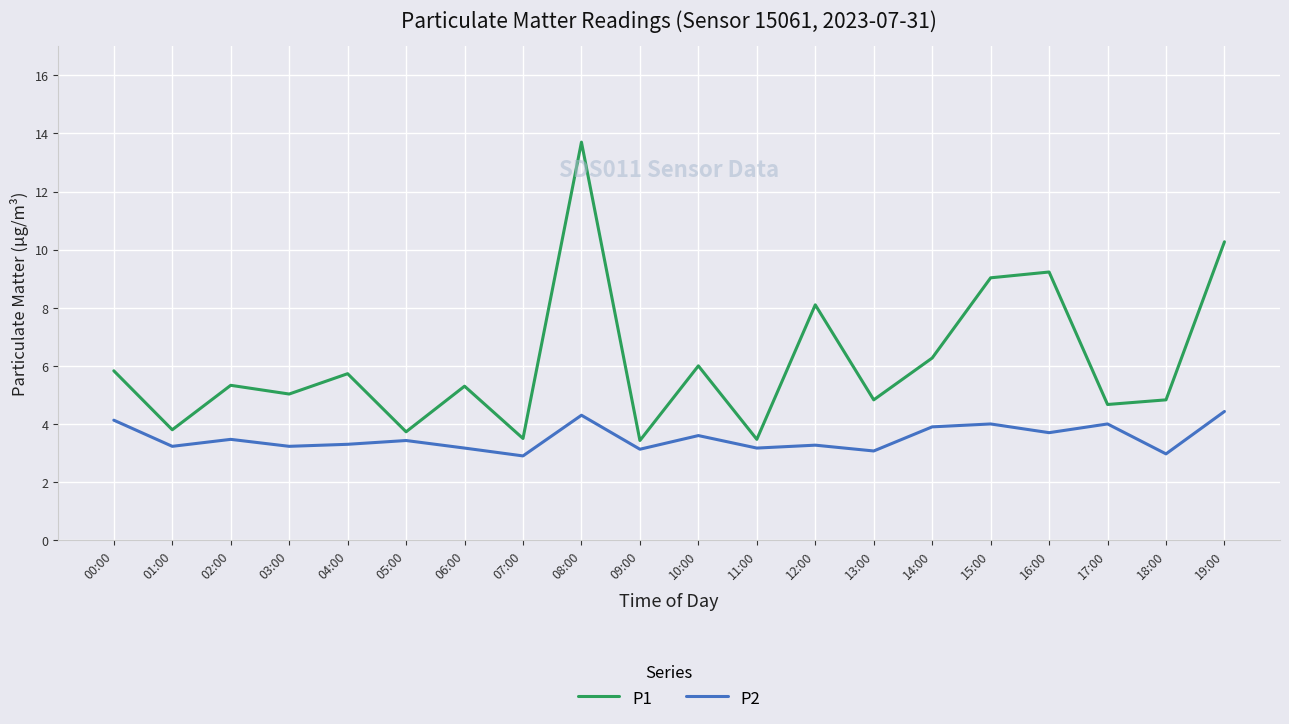

True or false: P1 has a value of 3.8 at 01:00.

True